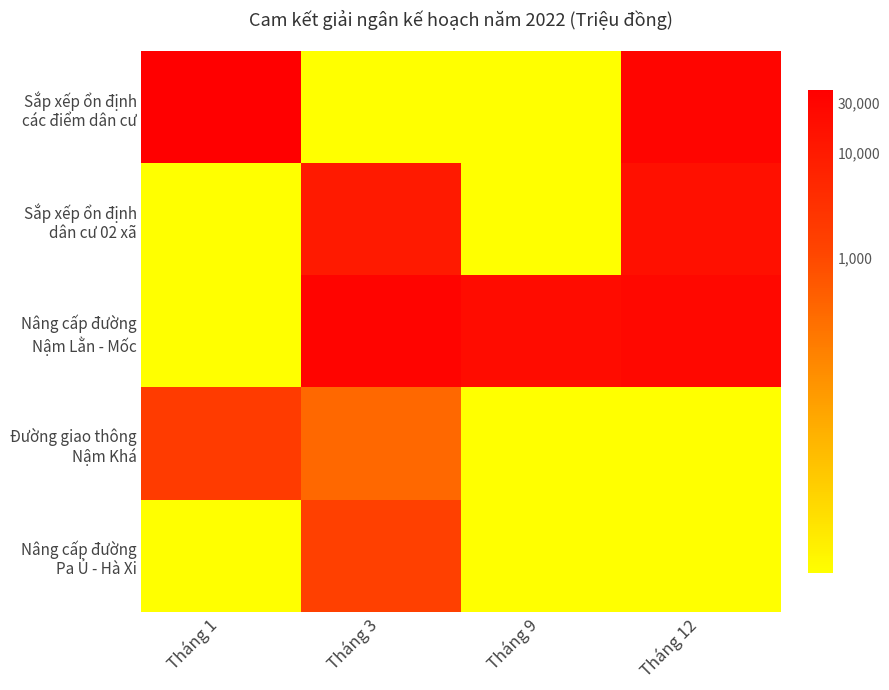

Which series has the widest spread of values?

Sắp xếp ổn định các điểm dân cư